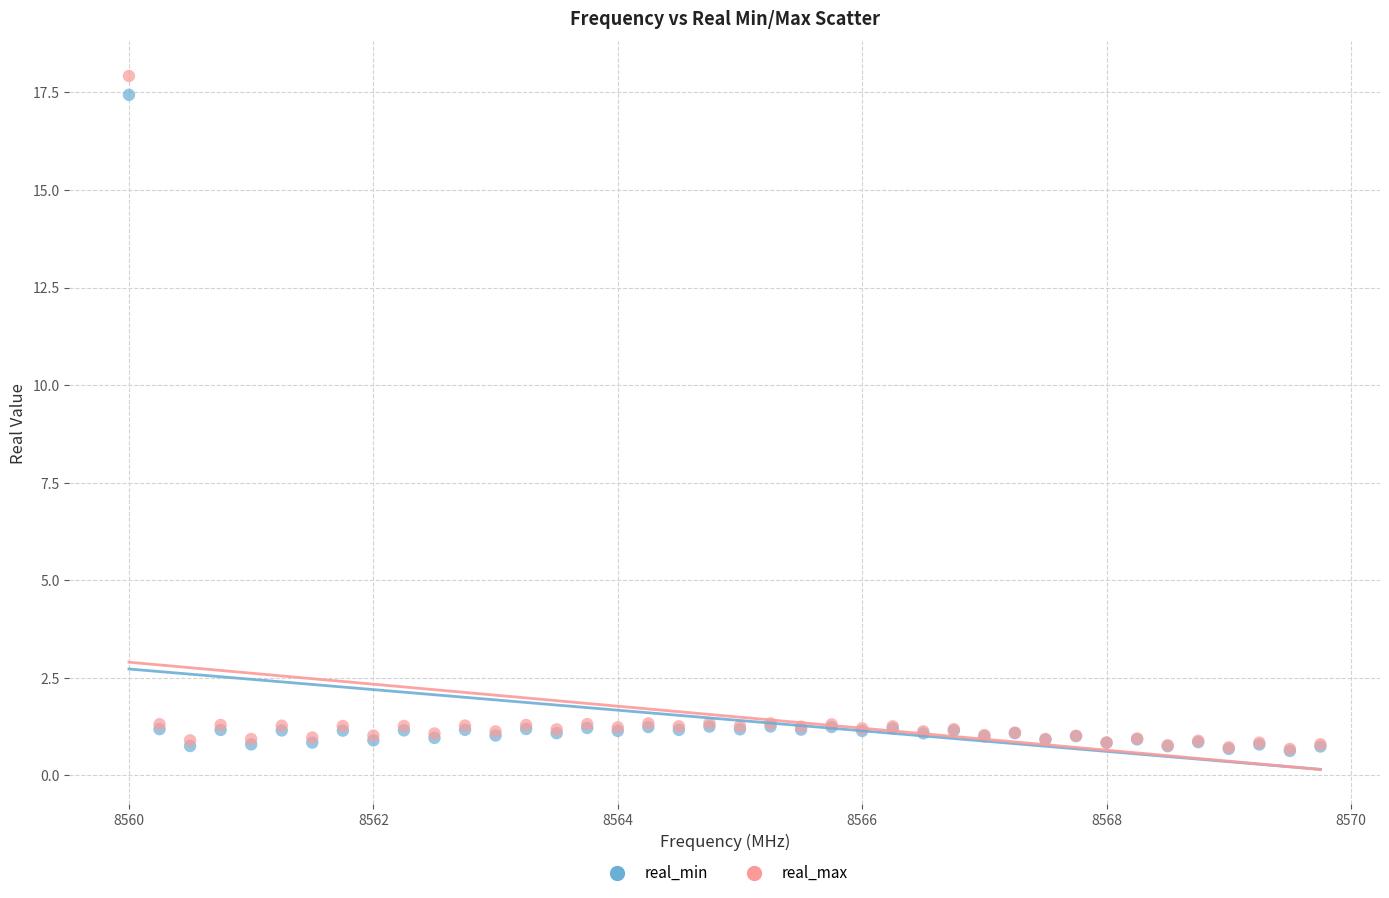

What are all the series names shown in the legend?

real_min, real_max